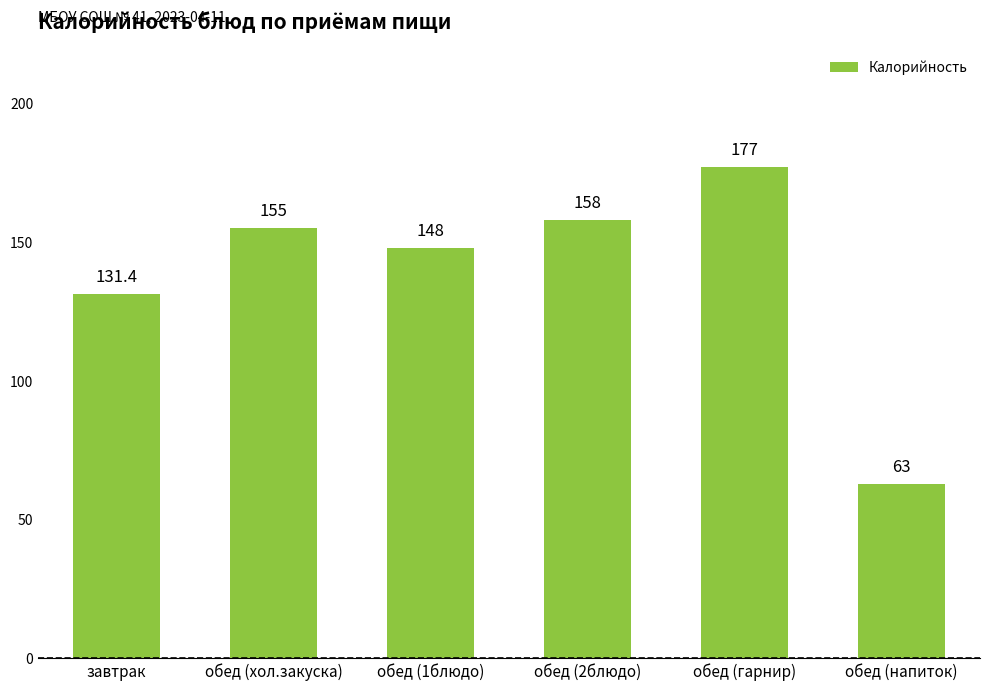

What is the average value?

138.7